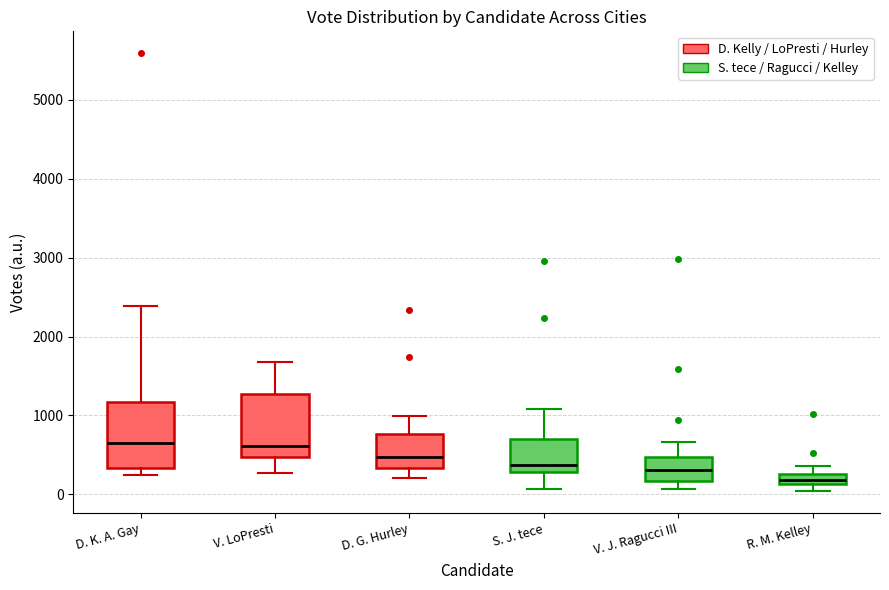

Which box's median line is the lowest?

R. M. Kelley